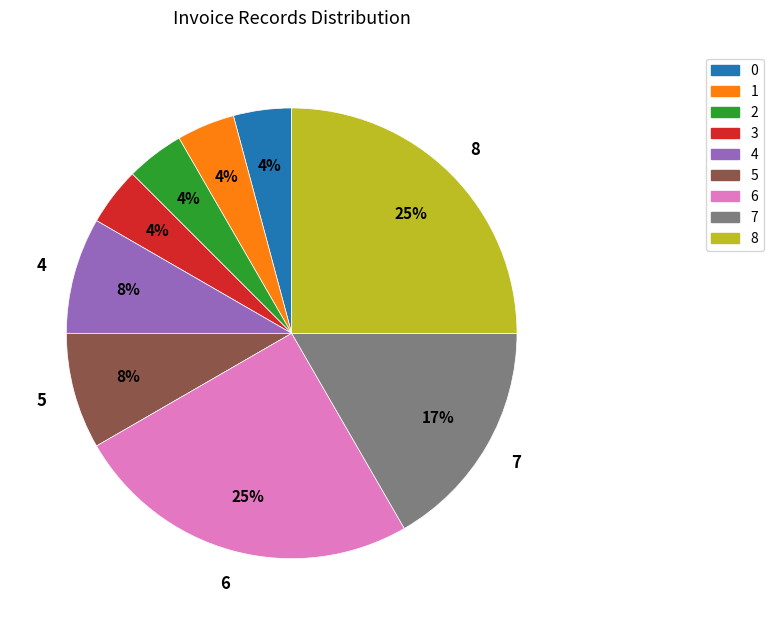

To the nearest percent, what is the average slice percentage?

11%